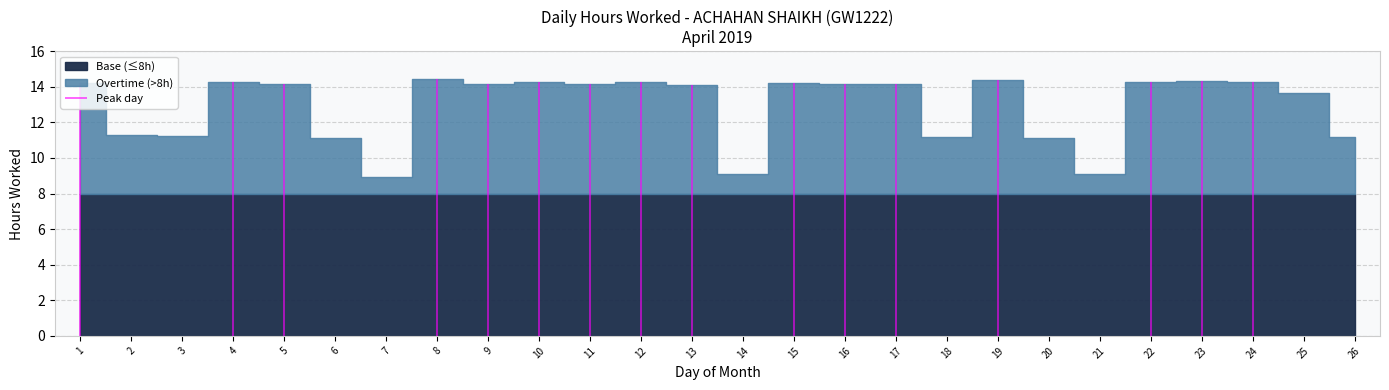

What is the maximum value shown in the chart?

14.4